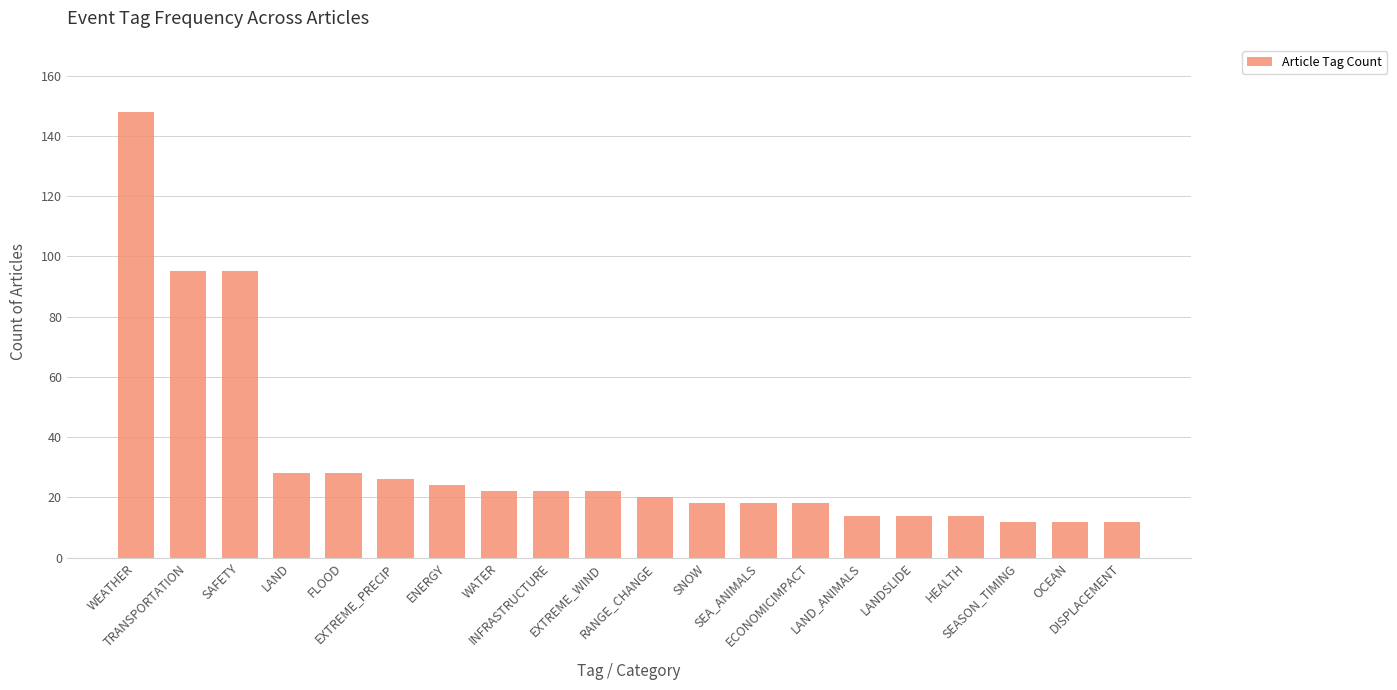

What is the value of the 10th bar from the left?

22